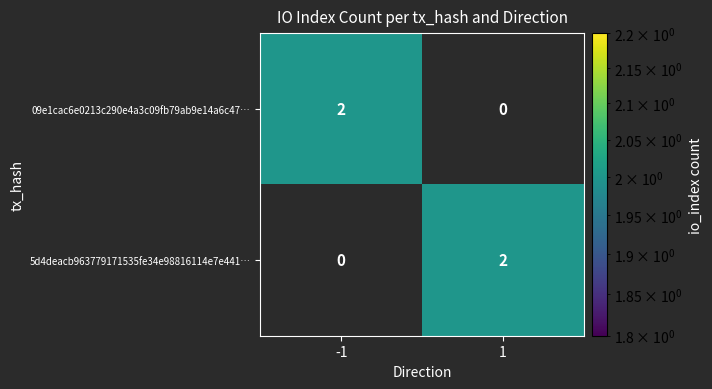

The value of 5d4deacb963779171535fe34e98816114e7e441… at 1 is 1. True or false?

False